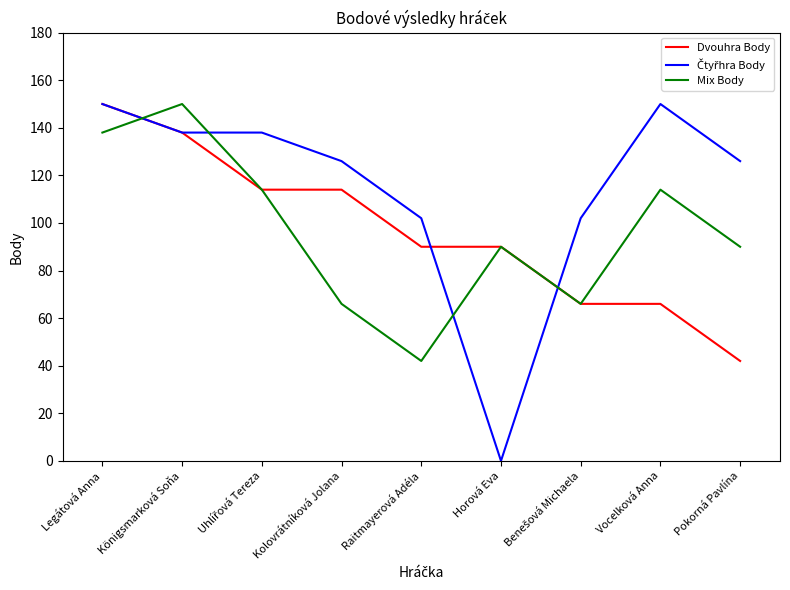

What is the total value across all series at Legátová Anna?

438